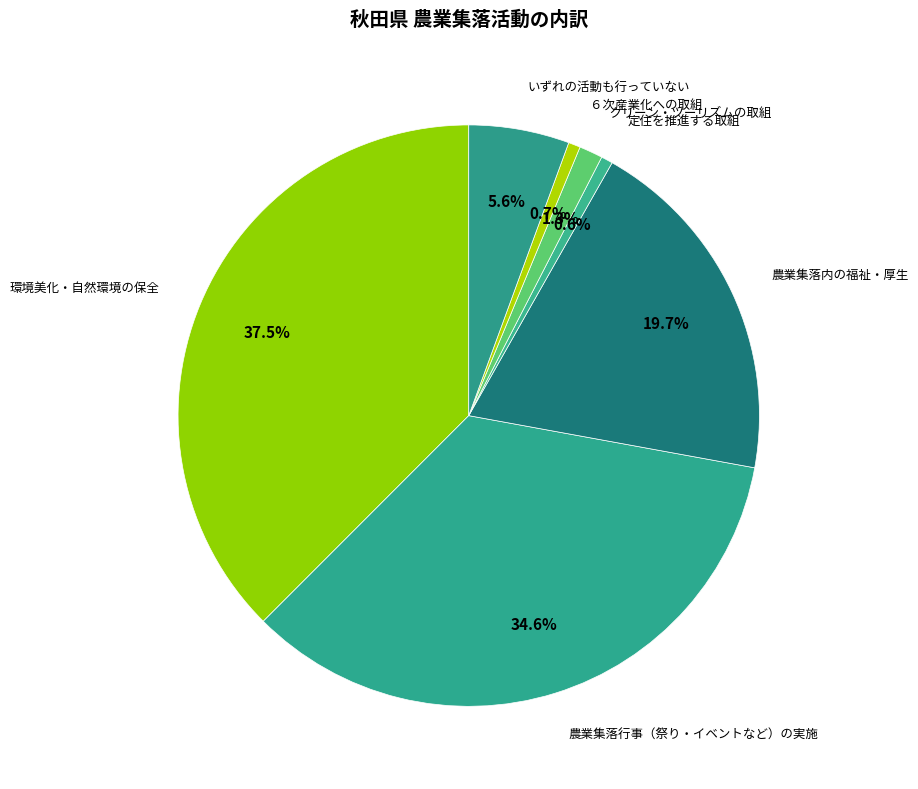

Is it true that 農業集落内の福祉・厚生 is 27% of the pie?

False